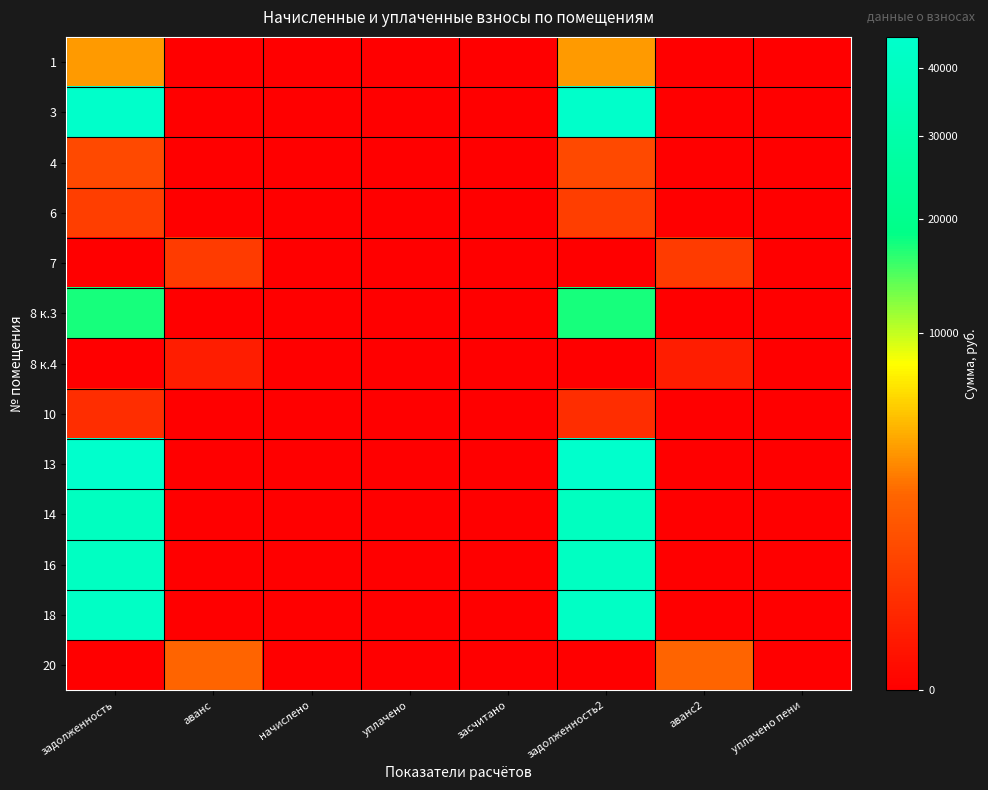

Reading right to left, list all the values displayed in this chart.

1: уплачено пени=0.0	аванс2=0.0	задолженность2=3758.6	засчитано=0.0	уплачено=0.0	начислено=0.0	аванс=0.0	задолженность=3758.6
3: уплачено пени=0.0	аванс2=0.0	задолженность2=43953.9	засчитано=0.0	уплачено=0.0	начислено=0.0	аванс=0.0	задолженность=43953.9
4: уплачено пени=0.0	аванс2=0.0	задолженность2=996.5	засчитано=0.0	уплачено=0.0	начислено=0.0	аванс=0.0	задолженность=996.5
6: уплачено пени=0.0	аванс2=0.0	задолженность2=688.1	засчитано=0.0	уплачено=0.0	начислено=0.0	аванс=0.0	задолженность=688.1
7: уплачено пени=0.0	аванс2=596.4	задолженность2=0.0	засчитано=0.0	уплачено=0.0	начислено=0.0	аванс=596.4	задолженность=0.0
8 к.3: уплачено пени=0.0	аванс2=0.0	задолженность2=17251.7	засчитано=0.0	уплачено=0.0	начислено=0.0	аванс=0.0	задолженность=17251.7
8 к.4: уплачено пени=0.0	аванс2=104.1	задолженность2=0.0	засчитано=0.0	уплачено=0.0	начислено=0.0	аванс=104.1	задолженность=0.0
10: уплачено пени=0.0	аванс2=0.0	задолженность2=310.4	засчитано=0.0	уплачено=0.0	начислено=0.0	аванс=0.0	задолженность=310.4
13: уплачено пени=0.0	аванс2=0.0	задолженность2=45203.2	засчитано=0.0	уплачено=0.0	начислено=0.0	аванс=0.0	задолженность=45203.2
14: уплачено пени=0.0	аванс2=0.0	задолженность2=39622.3	засчитано=0.0	уплачено=0.0	начислено=0.0	аванс=0.0	задолженность=39622.3
16: уплачено пени=0.0	аванс2=0.0	задолженность2=40384.7	засчитано=0.0	уплачено=0.0	начислено=0.0	аванс=0.0	задолженность=40384.7
18: уплачено пени=0.0	аванс2=0.0	задолженность2=42032.3	засчитано=0.0	уплачено=0.0	начислено=0.0	аванс=0.0	задолженность=42032.3
20: уплачено пени=0.0	аванс2=2128.1	задолженность2=0.0	засчитано=0.0	уплачено=0.0	начислено=0.0	аванс=2128.1	задолженность=0.0